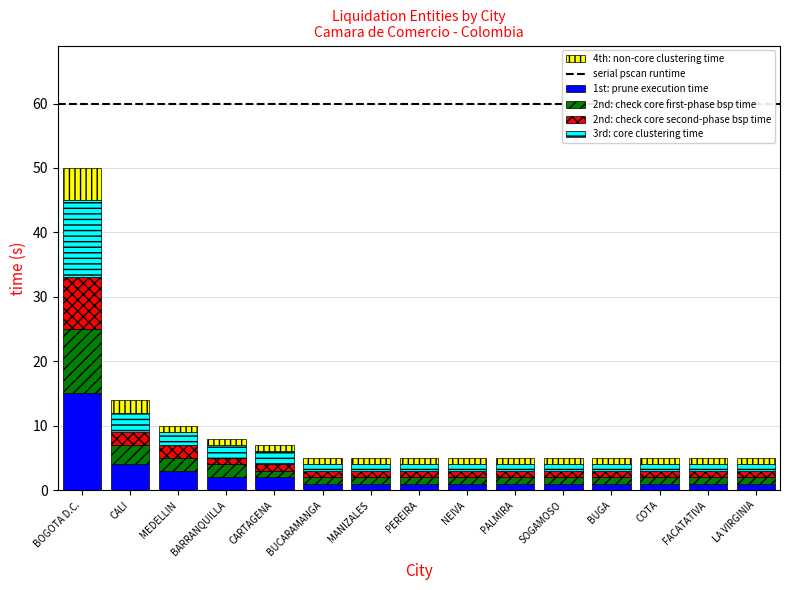

At which category is the sum across all series the highest?

BOGOTA D.C.